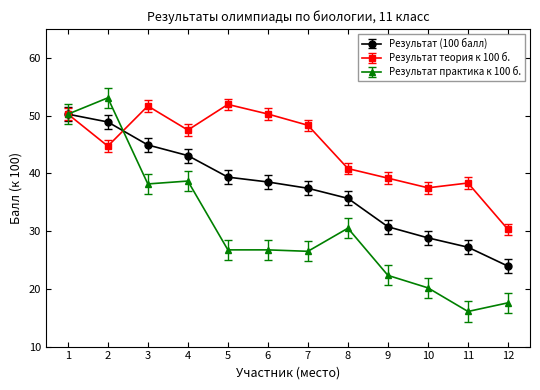

What is the maximum value for Результат (100 балл)?

50.3